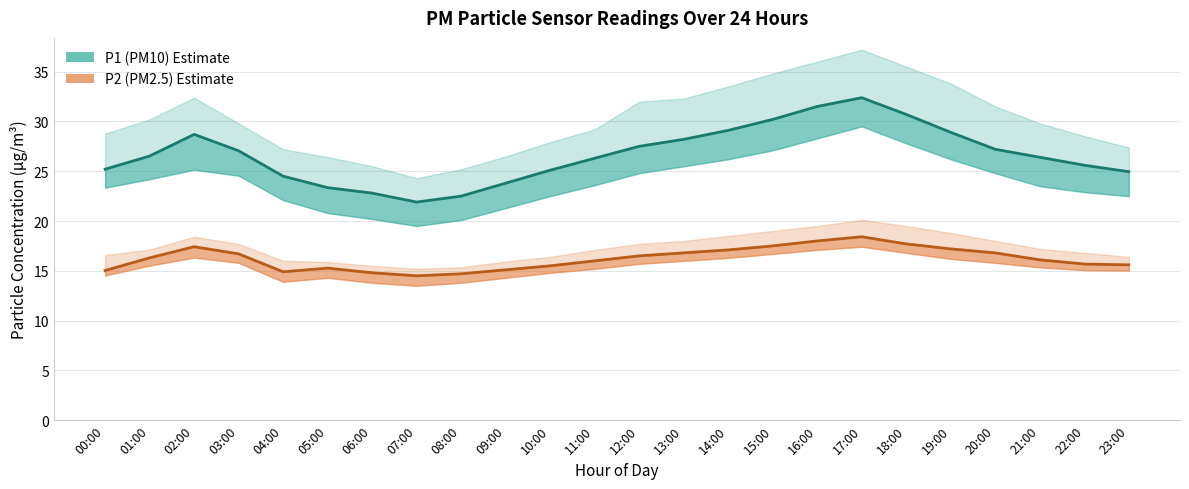

Which series changed the most between 15:00 and 17:00?

P1 (PM10)